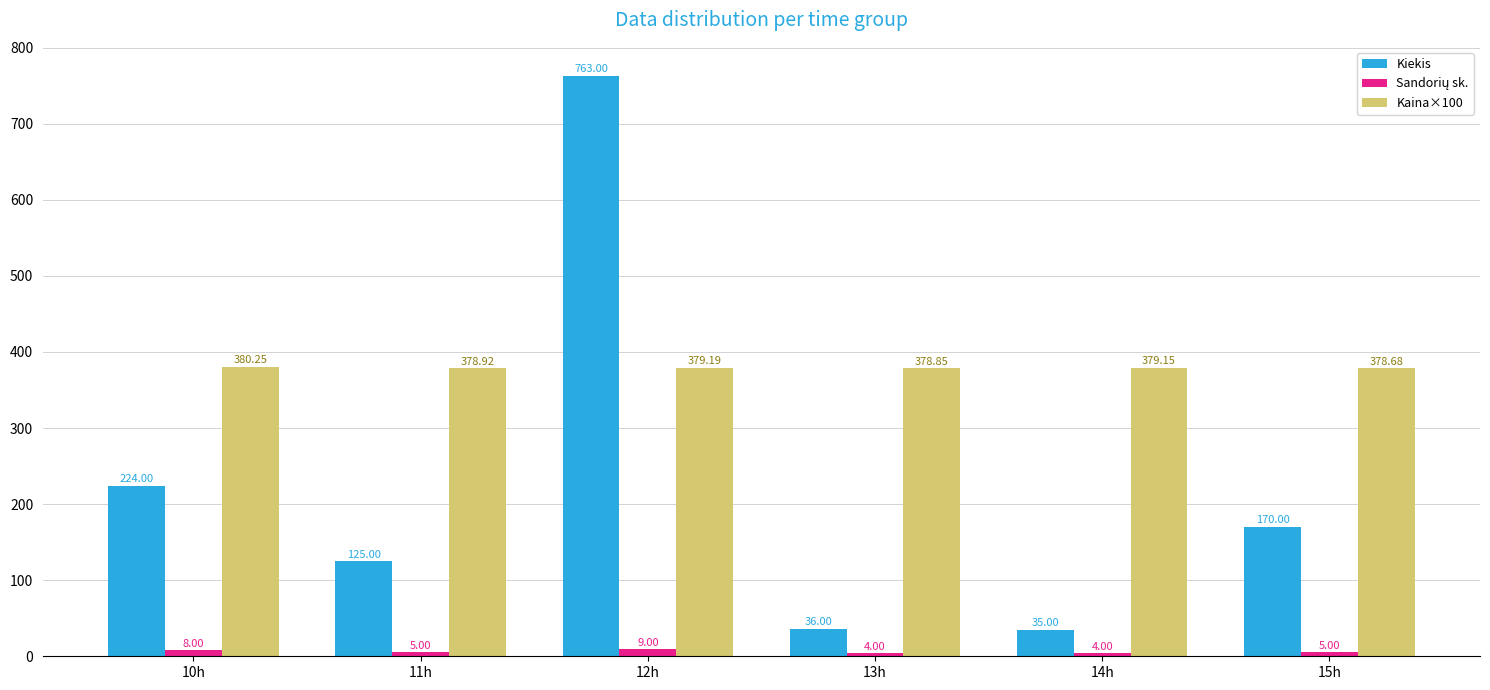

Which series has the largest range (max minus min)?

Kiekis